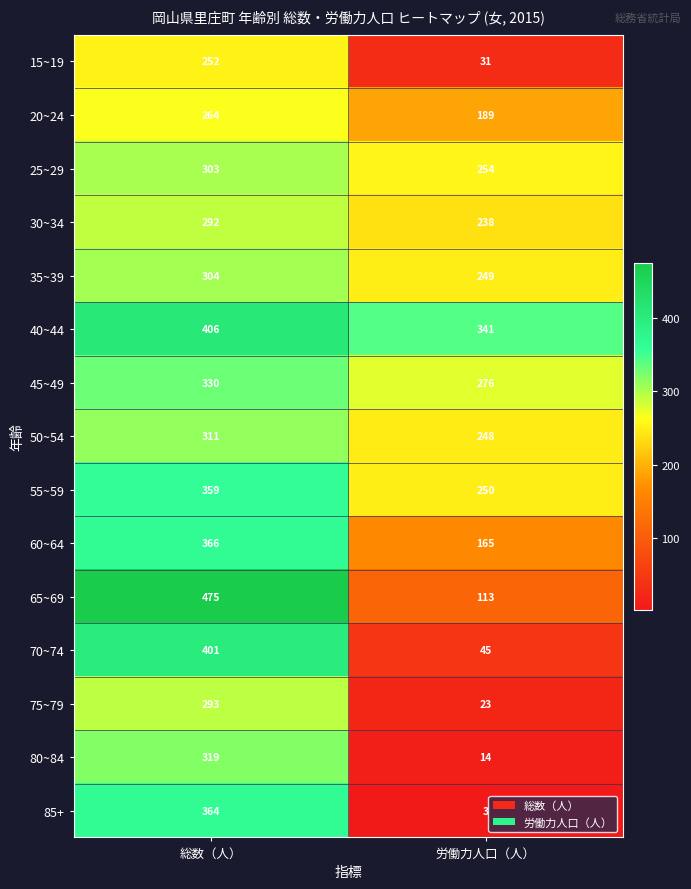

What is the sum of all 30~34 values?

530